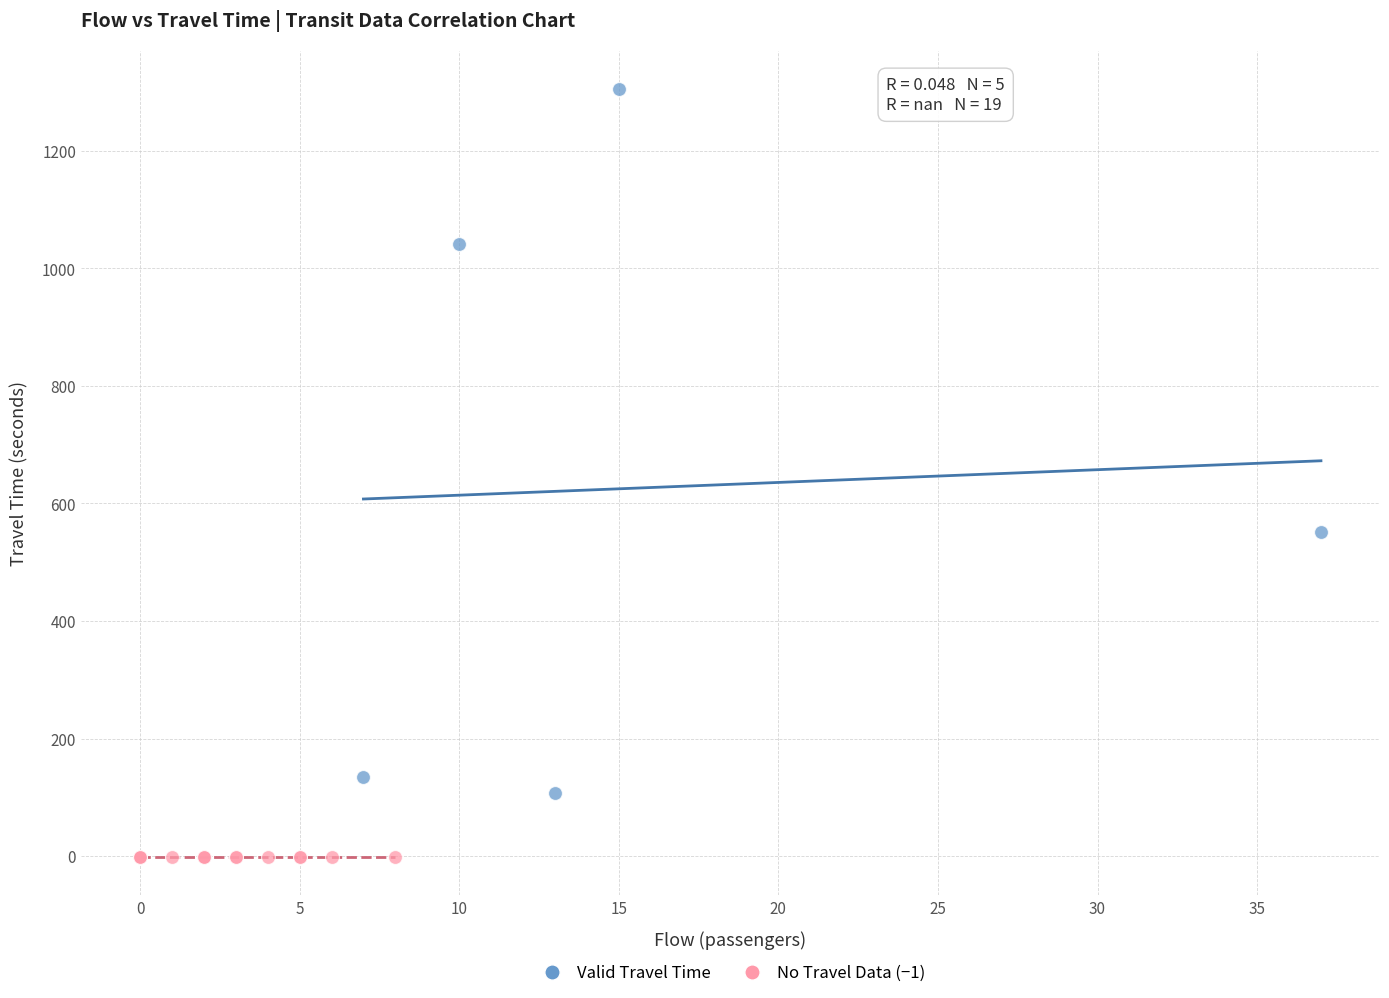

Which series contains the highest Y value?

Valid Travel Time